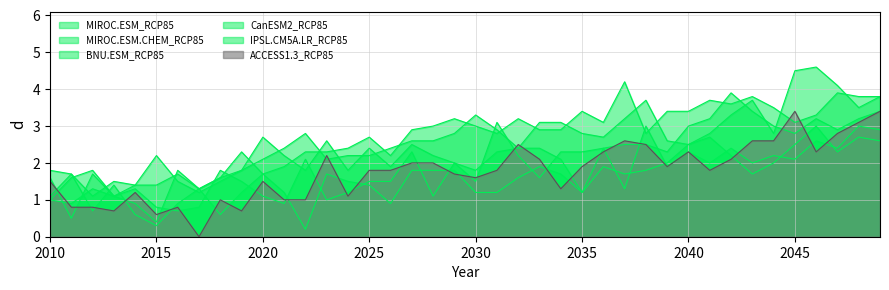

How many values in the BNU.ESM_RCP85 series are below 1?

5